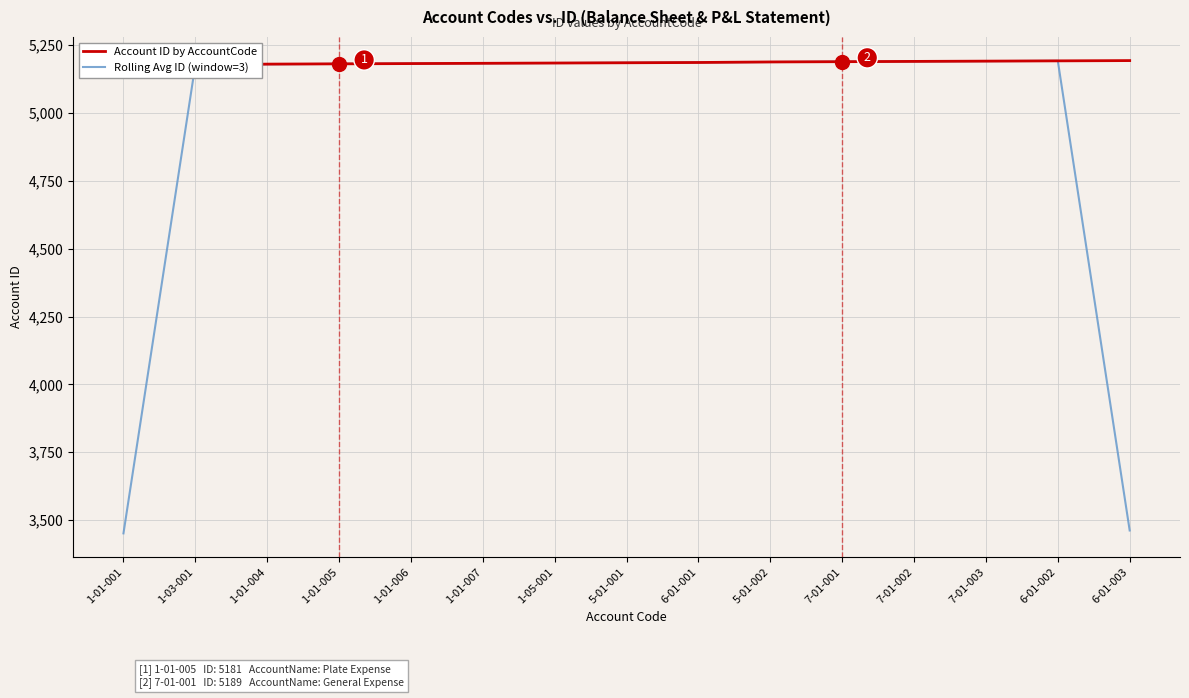

In Rolling Avg ID (window=3), how many points are higher than both neighbors (excluding endpoints)?

1